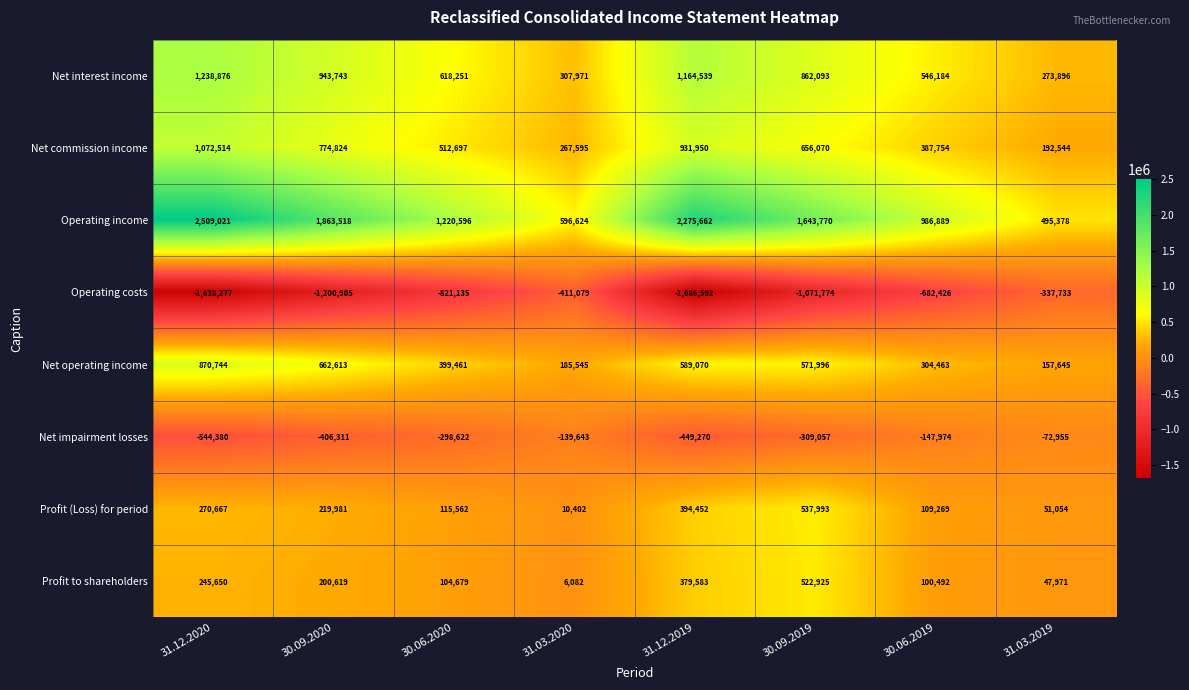

At which category does the chart reach its minimum across all series?

31.12.2019